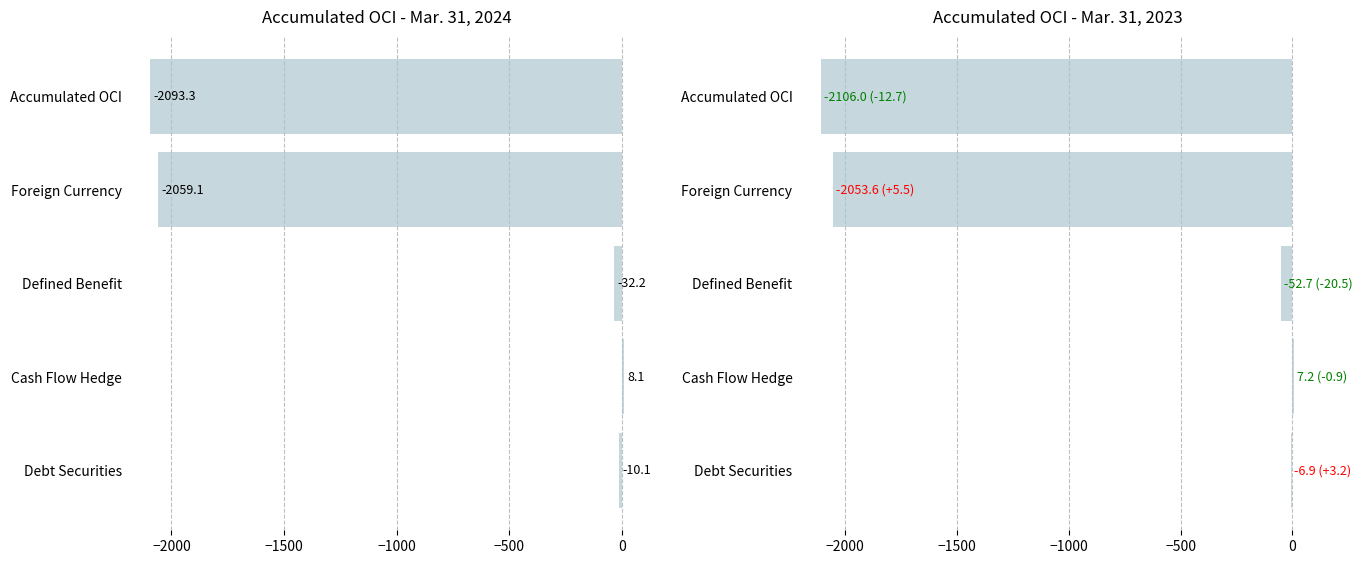

Reading left to right, what are all the values shown in this chart?

Mar. 31, 2024: -2093.3	-2059.1	-32.2	8.1	-10.1
Mar. 31, 2023: -2106.0	-2053.6	-52.7	7.2	-6.9